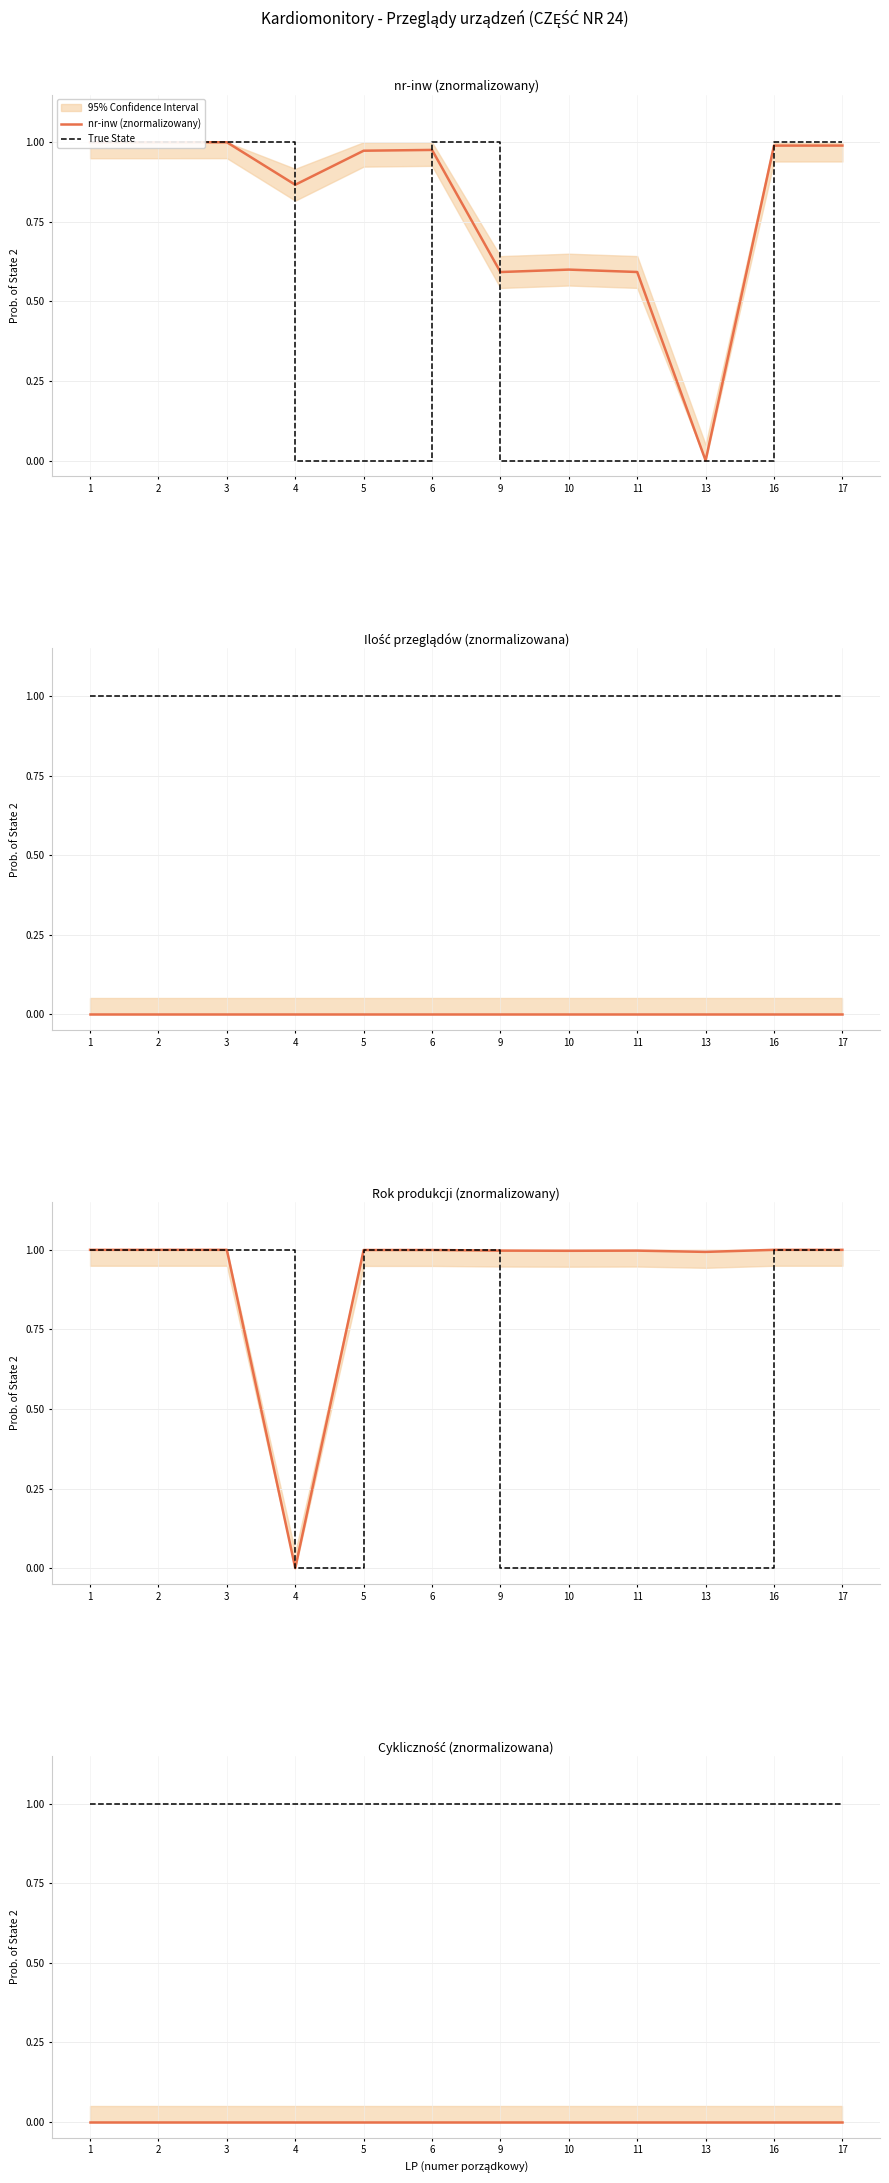

At which category is the sum across all series the highest?

3